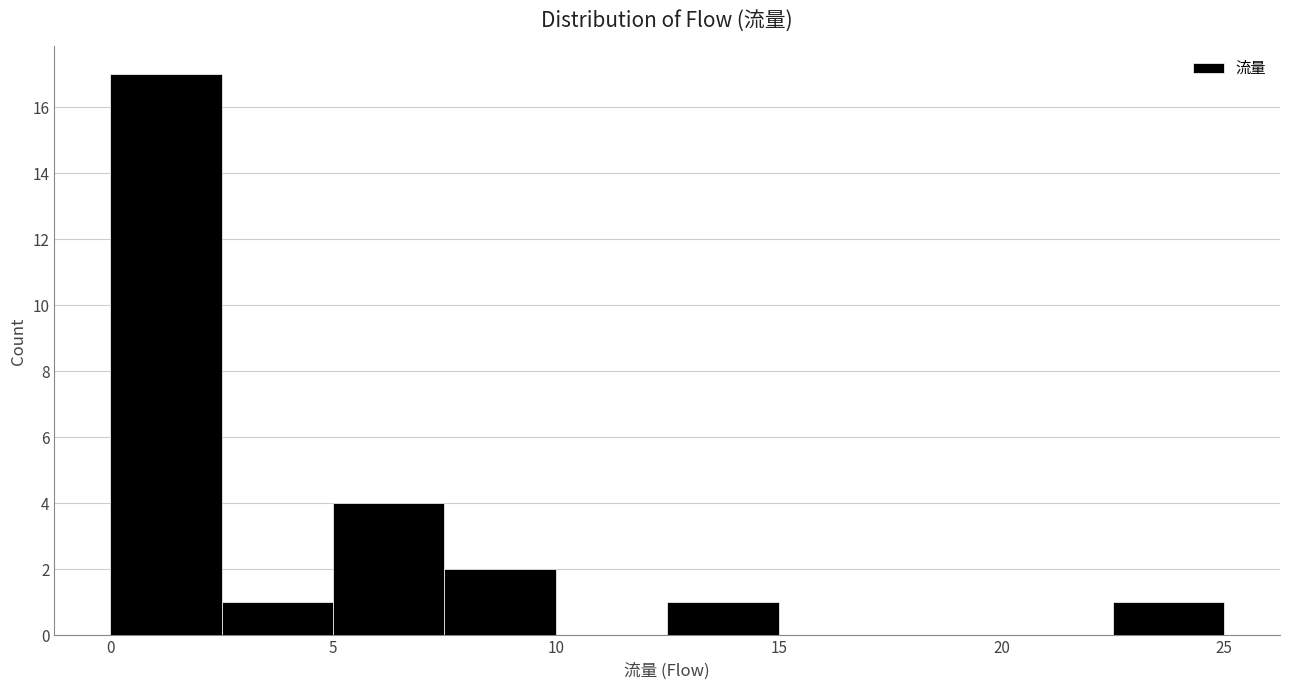

How tall is the bar that spans 12.5 to 15.0 on the x-axis? The values are not printed on the chart, so give them approximately, as read against the axis.

1